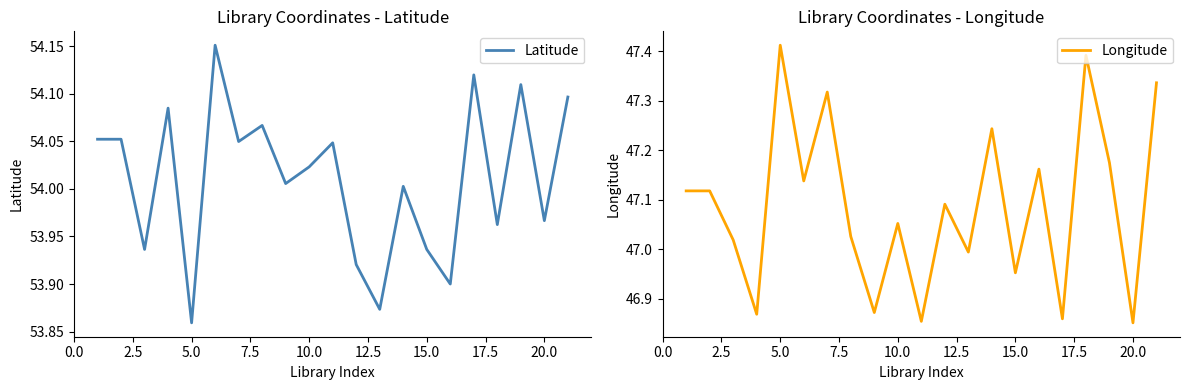

Reading left to right, what are all the values shown in this chart?

Latitude: 54.1	54.1	53.9	54.1	53.9	54.2	54.0	54.1	54.0	54.0	54.0	53.9	53.9	54.0	53.9	53.9	54.1	54.0	54.1	54.0	54.1
Longitude: 47.1	47.1	47.0	46.9	47.4	47.1	47.3	47.0	46.9	47.1	46.9	47.1	47.0	47.2	47.0	47.2	46.9	47.4	47.2	46.9	47.3